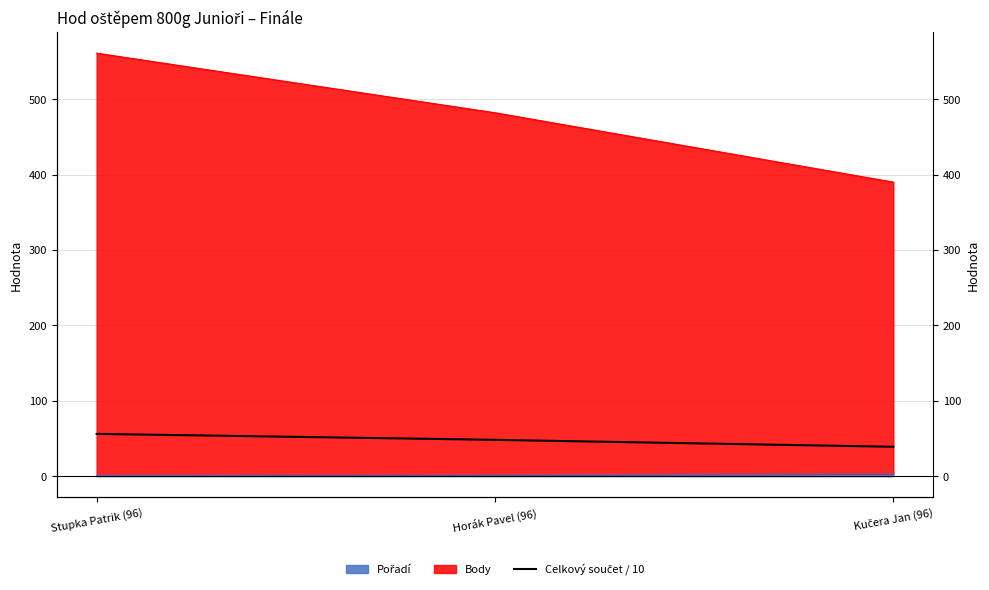

What is the label of the 2nd point from the right?

Horák Pavel (96)